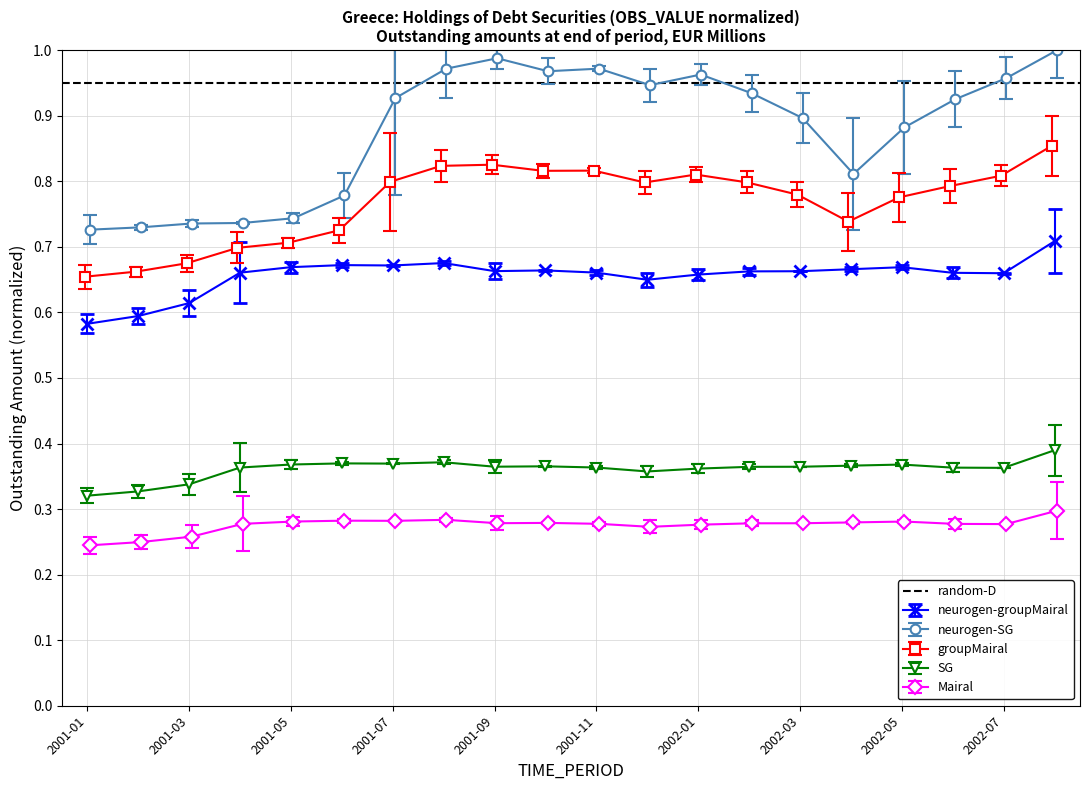

True or false: SG and neurogen-groupMairal intersect in this chart.

False